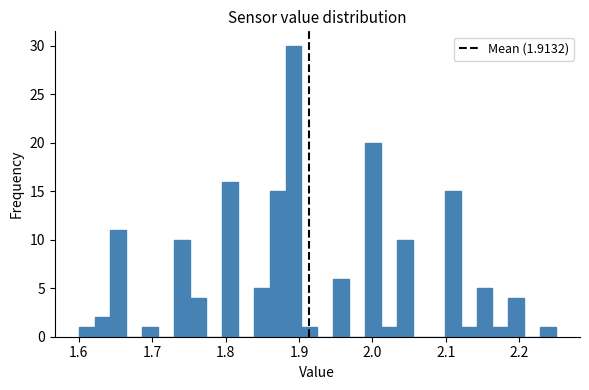

Read against the x-axis, roughly where is the centre of the tallest bar?

1.89